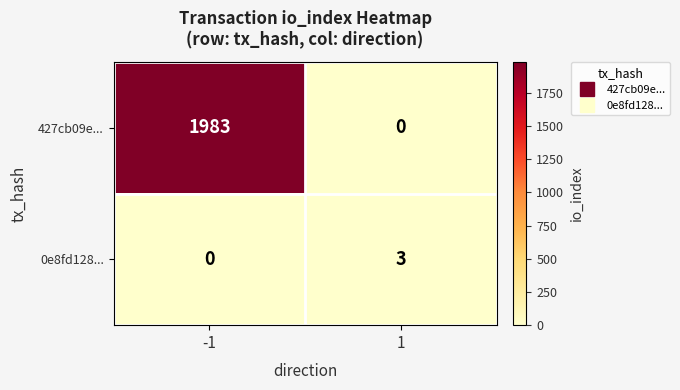

Which series has the largest total across all categories?

427cb09e...